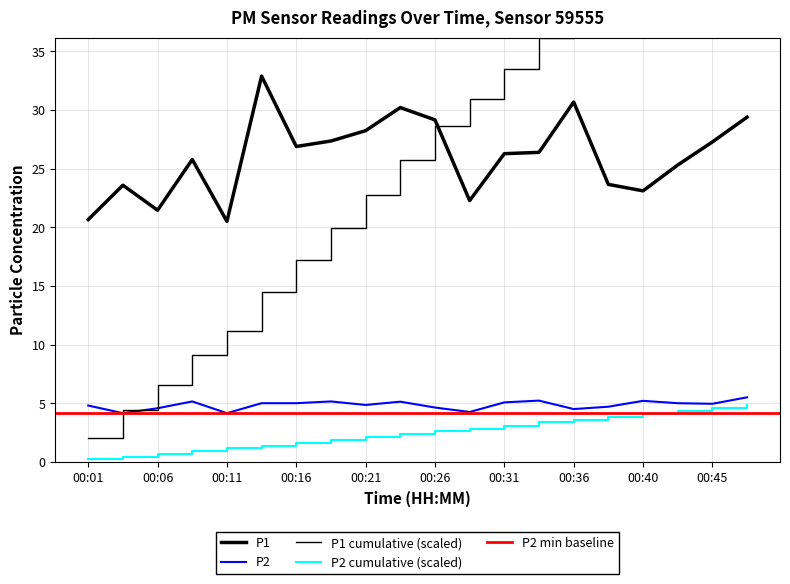

What is the difference between the highest and lowest values at 00:04?

19.4